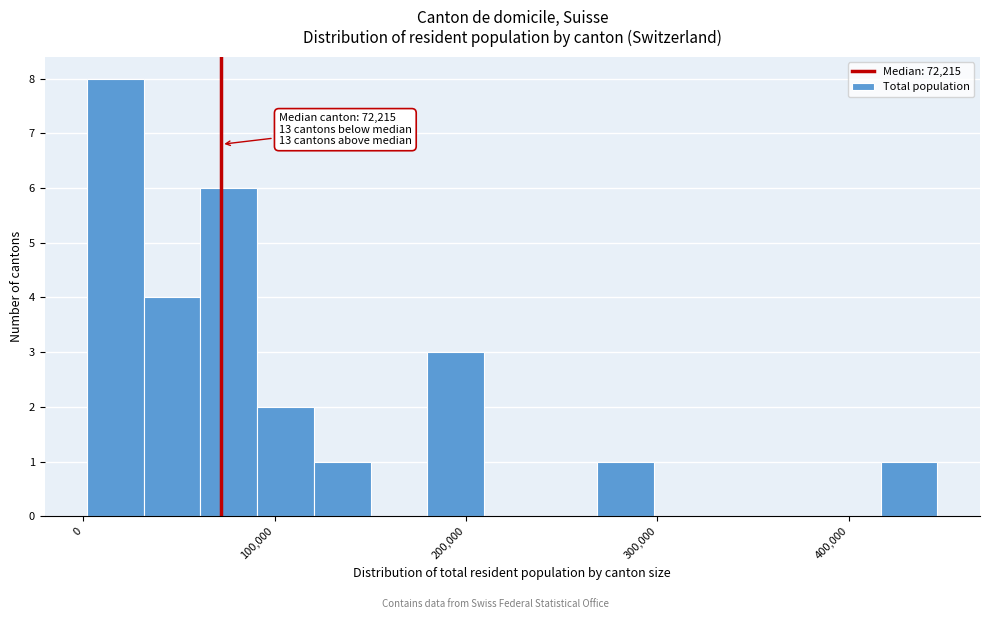

Around what value on the x-axis is the tallest bar? Give the approximate position of its centre, as read against the axis.

20000